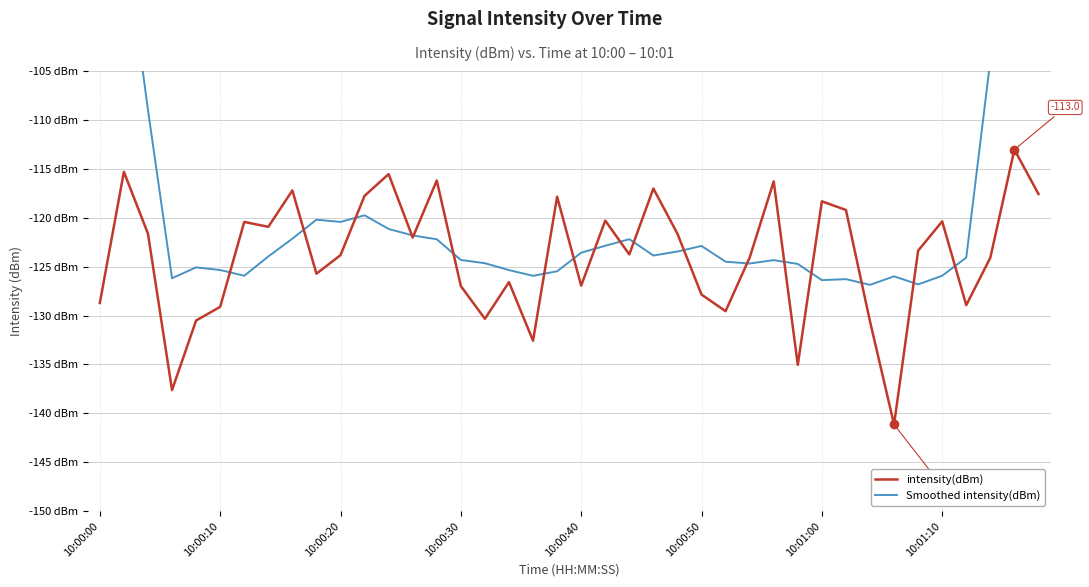

Reading right to left, transcribe all the data shown in this chart.

intensity(dBm): -117.6	-113.0	-124.1	-128.9	-120.4	-123.4	-141.1	-130.6	-119.2	-118.3	-135.0	-116.3	-124.1	-129.6	-127.9	-121.6	-117.0	-123.8	-120.3	-126.9	-117.9	-132.6	-126.6	-130.3	-127.0	-116.2	-122.0	-115.5	-117.8	-123.8	-125.7	-117.2	-120.9	-120.4	-129.1	-130.5	-137.6	-121.6	-115.3	-128.7
Smoothed intensity(dBm): -69.1	-86.3	-103.9	-124.1	-125.9	-126.8	-126.0	-126.9	-126.3	-126.4	-124.7	-124.3	-124.7	-124.5	-122.9	-123.5	-123.9	-122.2	-122.9	-123.6	-125.5	-125.9	-125.4	-124.7	-124.3	-122.2	-121.8	-121.2	-119.8	-120.4	-120.2	-122.1	-124.0	-125.9	-125.3	-125.1	-126.2	-109.0	-90.5	-71.9